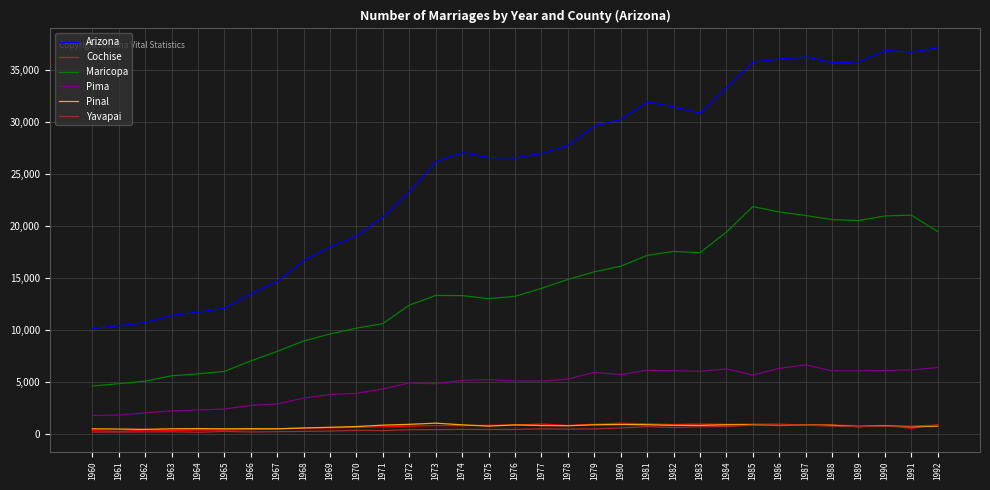

True or false: Arizona and Pinal intersect in this chart.

False